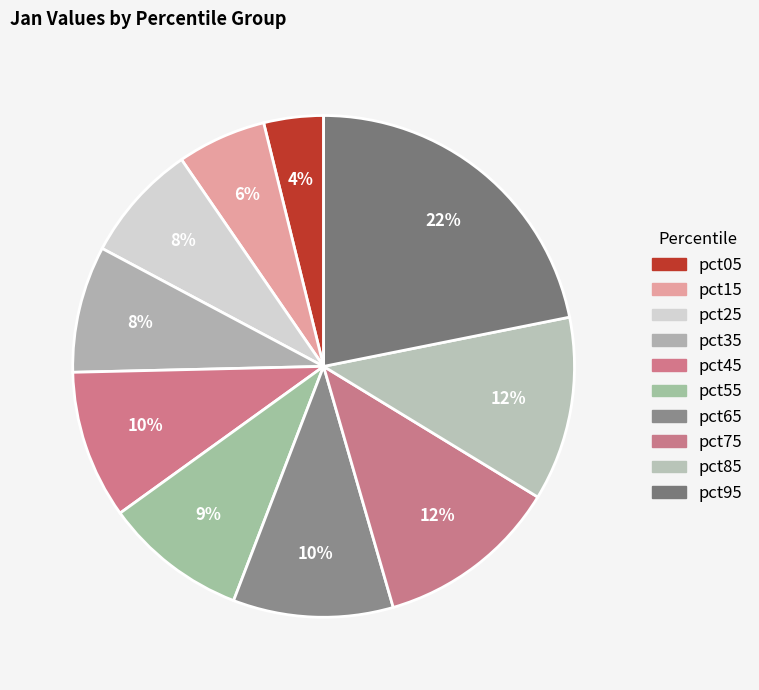

What percentage is the pct45 slice, to the nearest percent?

10%